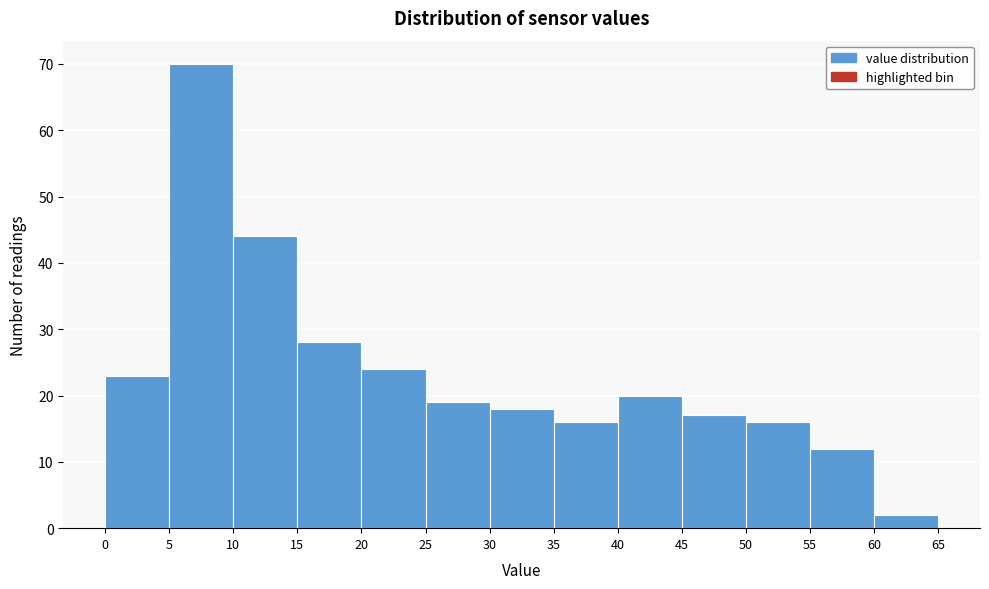

Reading left to right, transcribe this chart: for each bar, give the range it covers on the x-axis and its height. The values are not printed on the chart, so give them approximately, as read against the axis.

0 to 5: 23
5 to 10: 70
10 to 15: 44
15 to 20: 28
20 to 25: 24
25 to 30: 19
30 to 35: 18
35 to 40: 16
40 to 45: 20
45 to 50: 17
50 to 55: 16
55 to 60: 12
60 to 65: 2